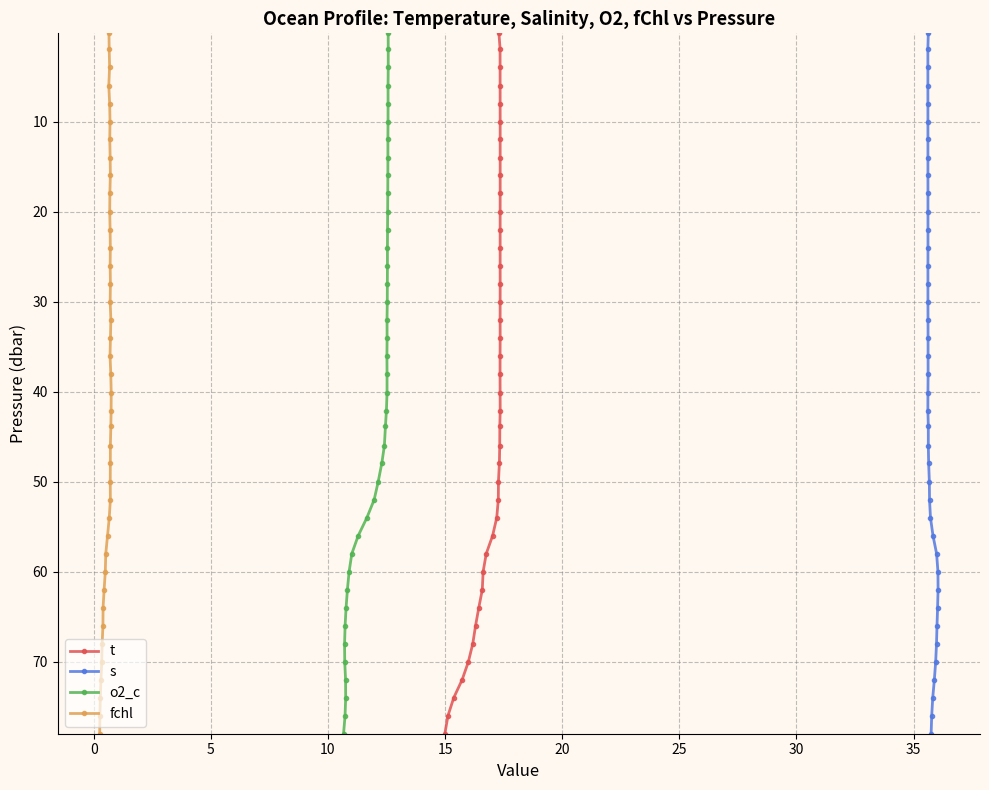

What is the value of the o2_c point at the 37th from the left?

8.1